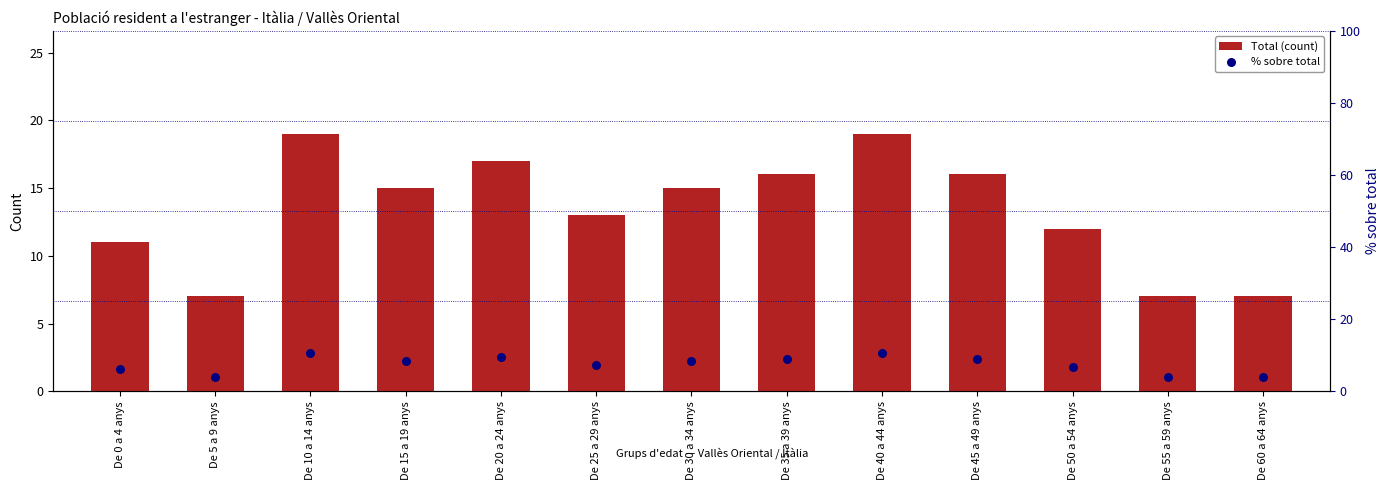

At how many categories does at least one series exceed 16?

3